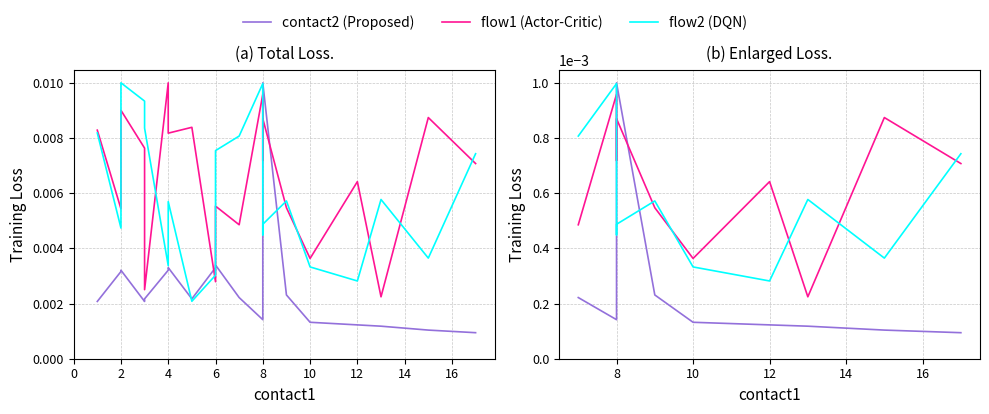

Is this an area chart (filled region under the line)?

No